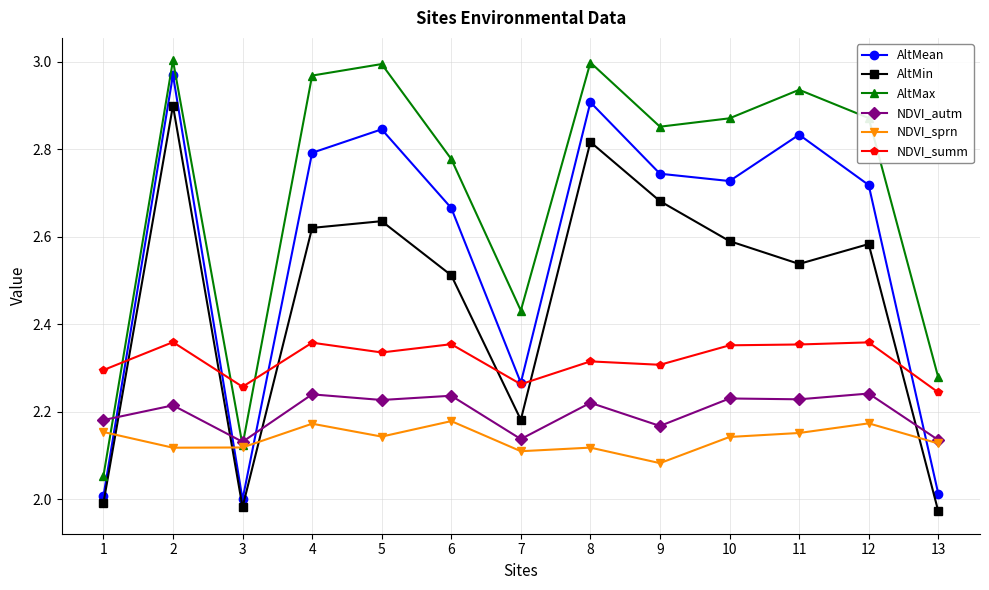

At which label does AltMin reach its minimum?

13